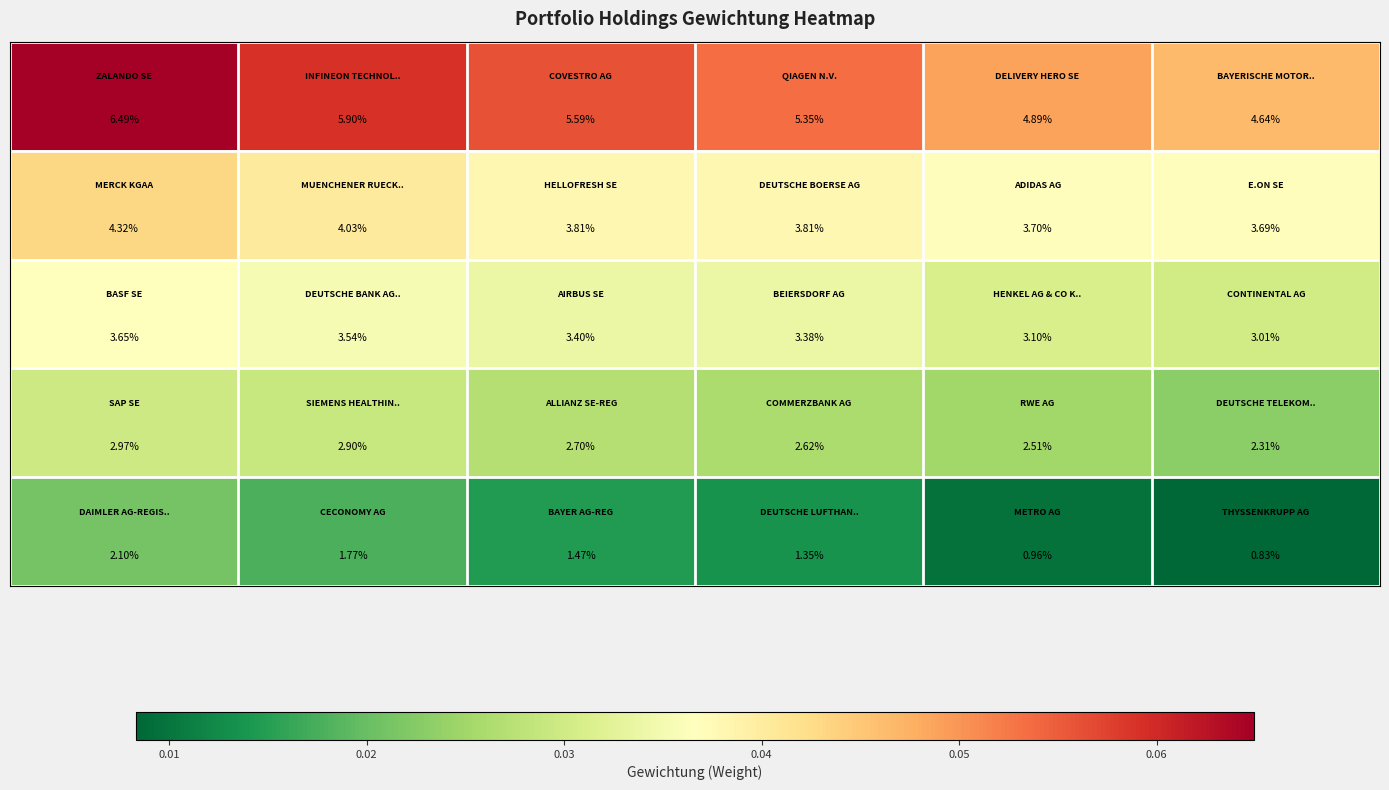

At how many categories does at least one series exceed 0?

6